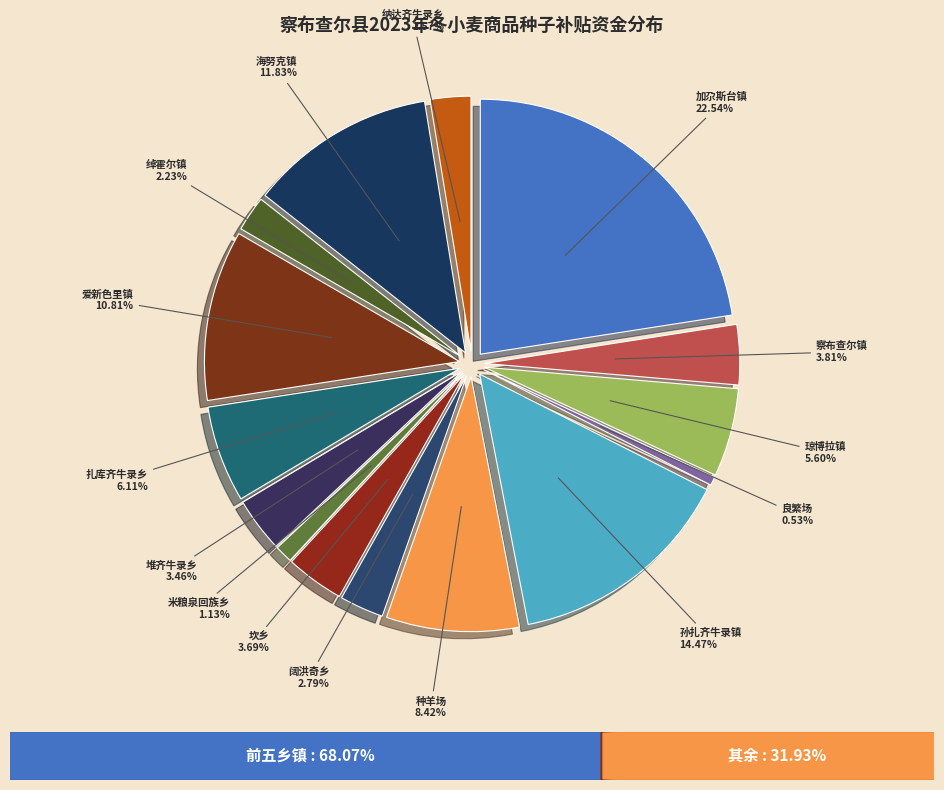

Rank the categories by value from highest to lowest.

加尕斯台镇, 孙扎齐牛录镇, 海努克镇, 爱新色里镇, 种羊场, 扎库齐牛录乡, 琼博拉镇, 察布查尔镇, 坎乡, 堆齐牛录乡, 阔洪奇乡, 纳达齐牛录乡, 绰霍尔镇, 米粮泉回族乡, 良繁场